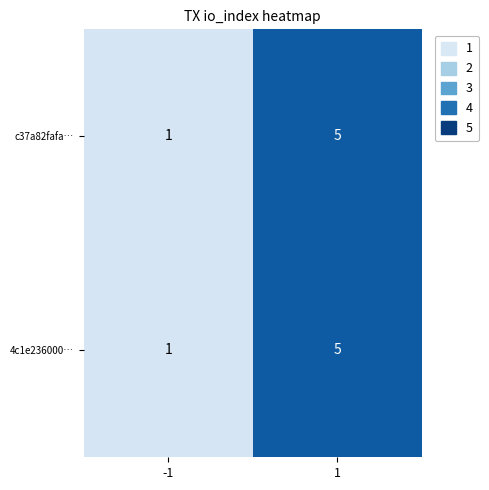

How many data points does each series have?

2